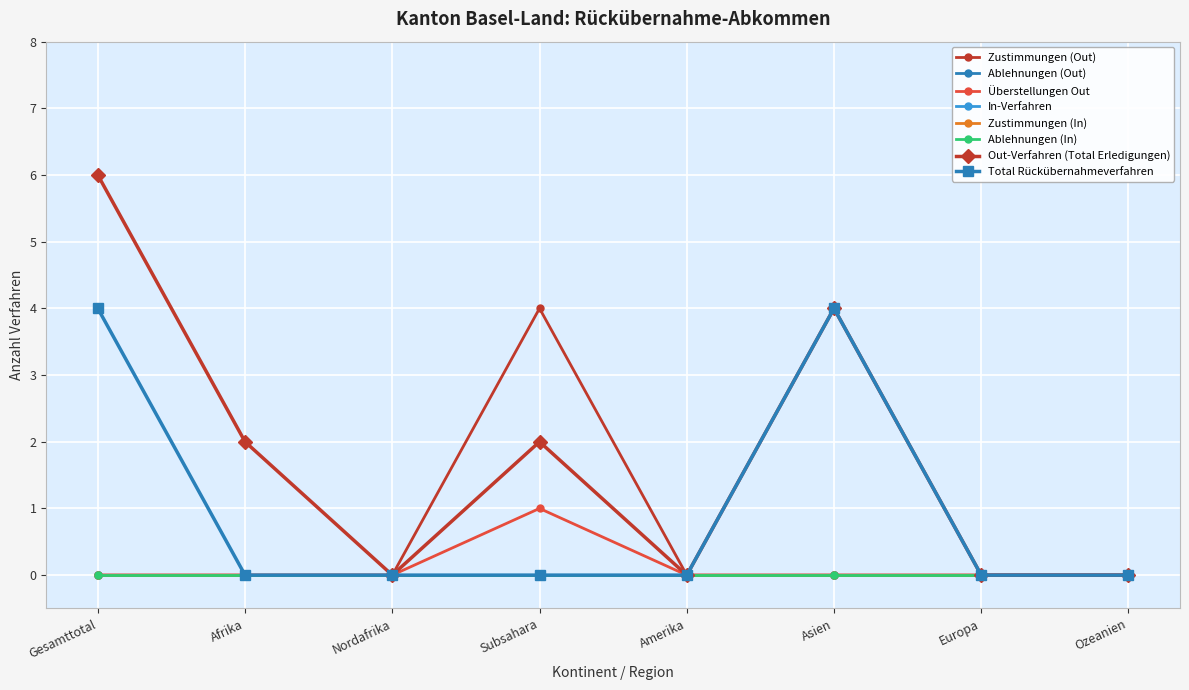

How many lines are shown in the chart?

8